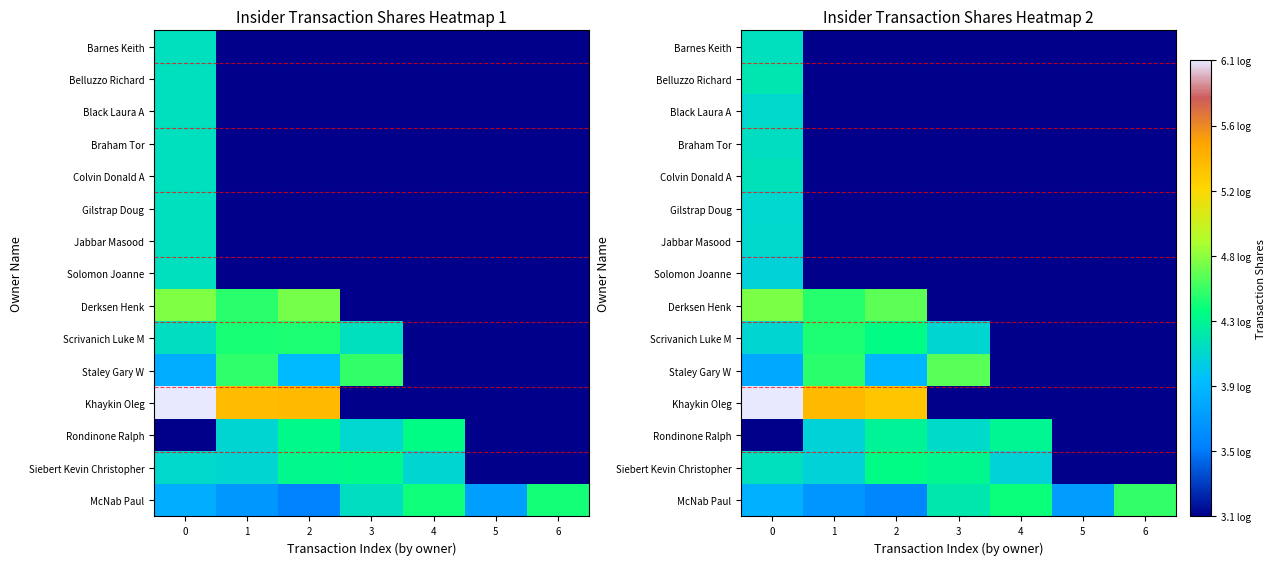

What is the approximate value of Solomon Joanne at 2?

3.1